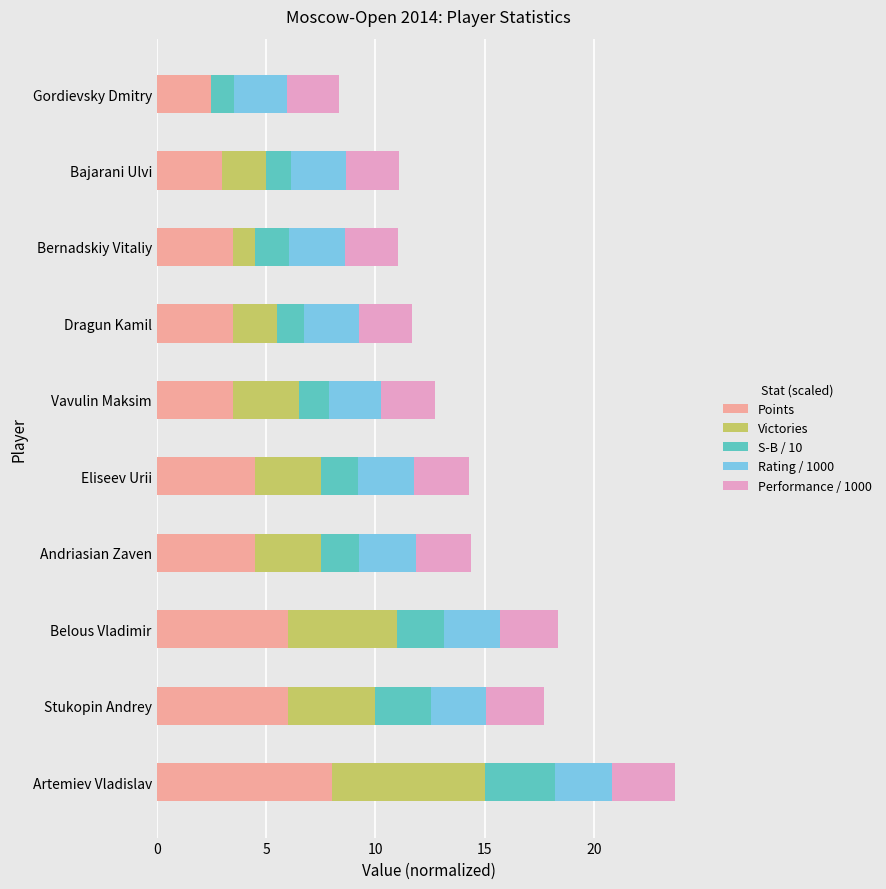

How many values in the Points series exceed 4?

5